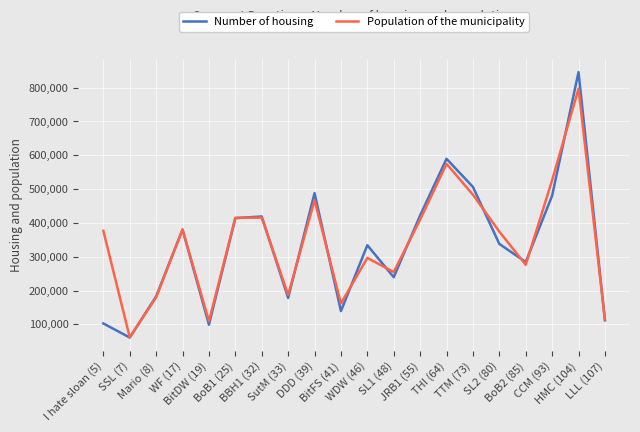

What value does the Population of the municipality series have at BoB2 (85)?

276143